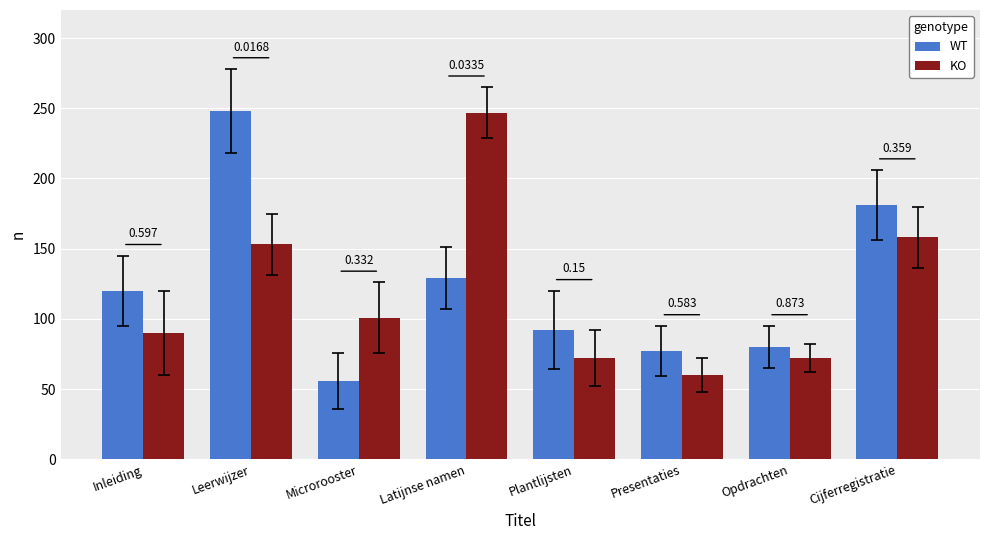

What is the total value across all series at Leerwijzer?

401